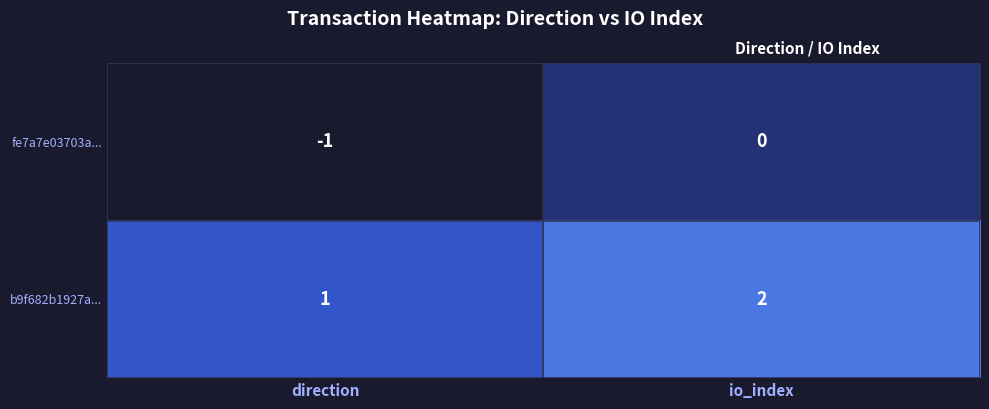

Where is b9f682b1927a... nearest to the value 1?

direction